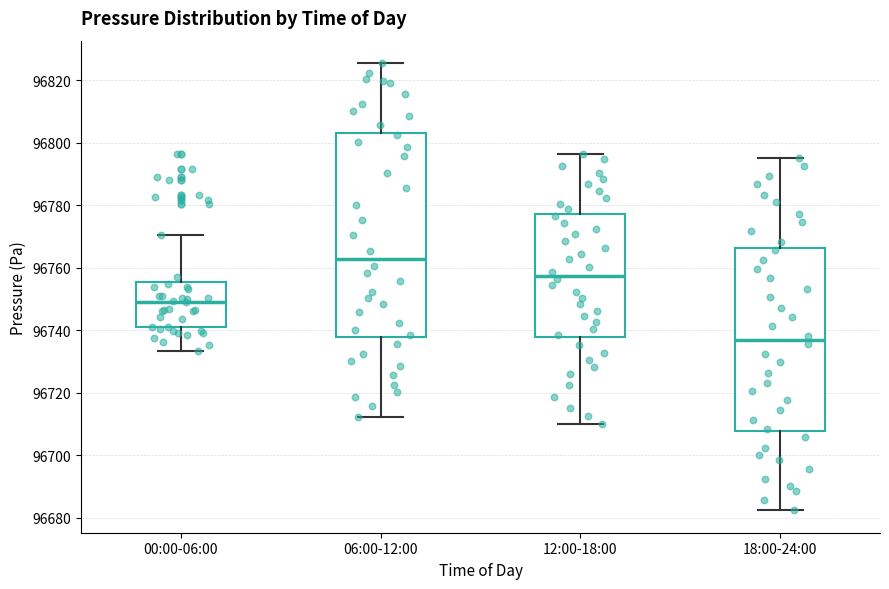

Where is the upper edge of the box for 00:00-06:00 on the y-axis? The values are not printed on the chart, so give them approximately, as read against the axis.

96756